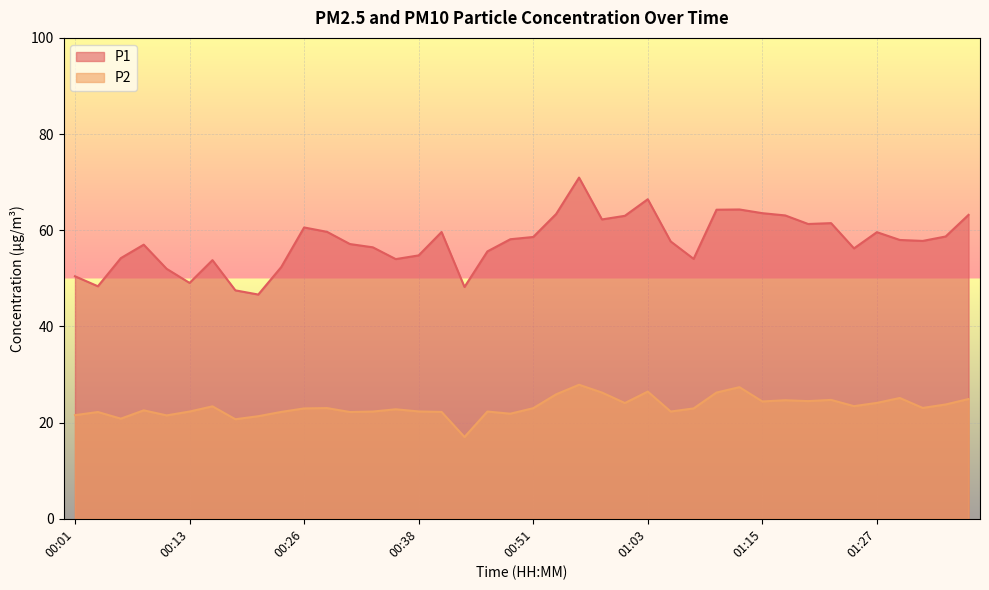

What is the label of the 39th point from the right?

00:03